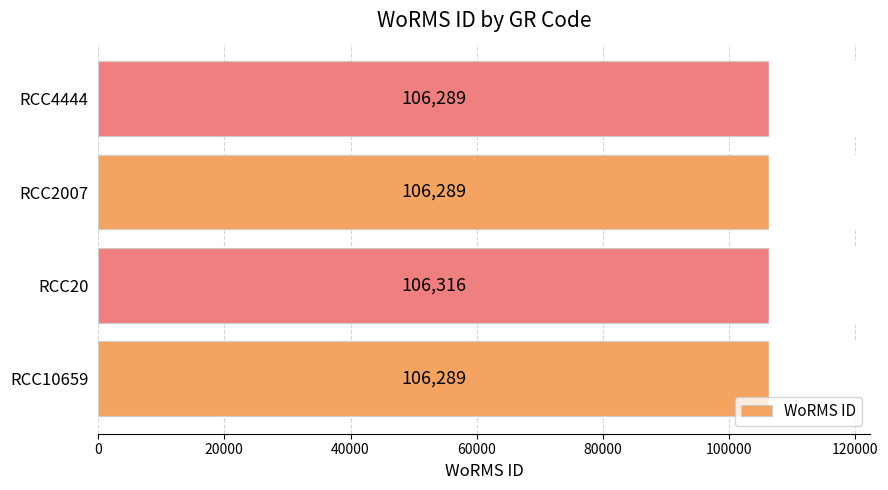

What is the greatest value displayed?

106316